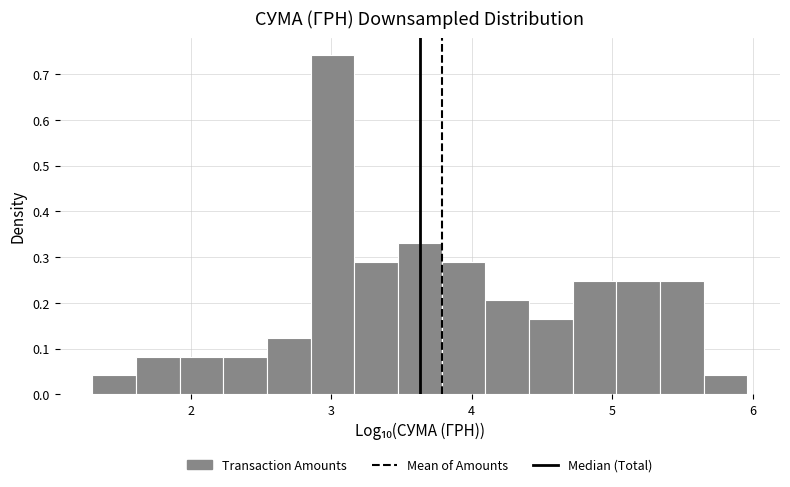

Read against the x-axis, roughly where is the centre of the tallest bar?

3.0